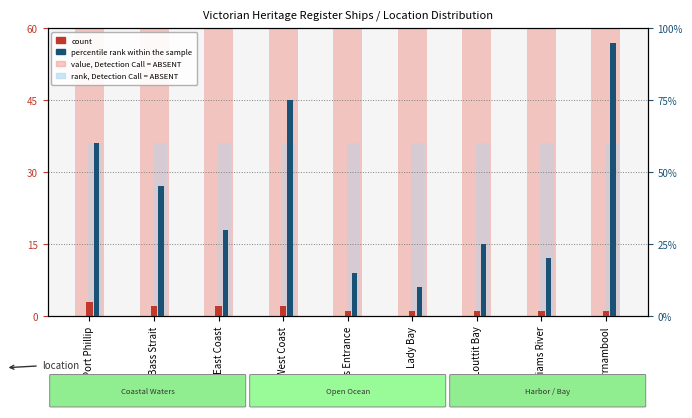

What is the difference between the maximum and minimum values in the percentile rank within the sample series?

85